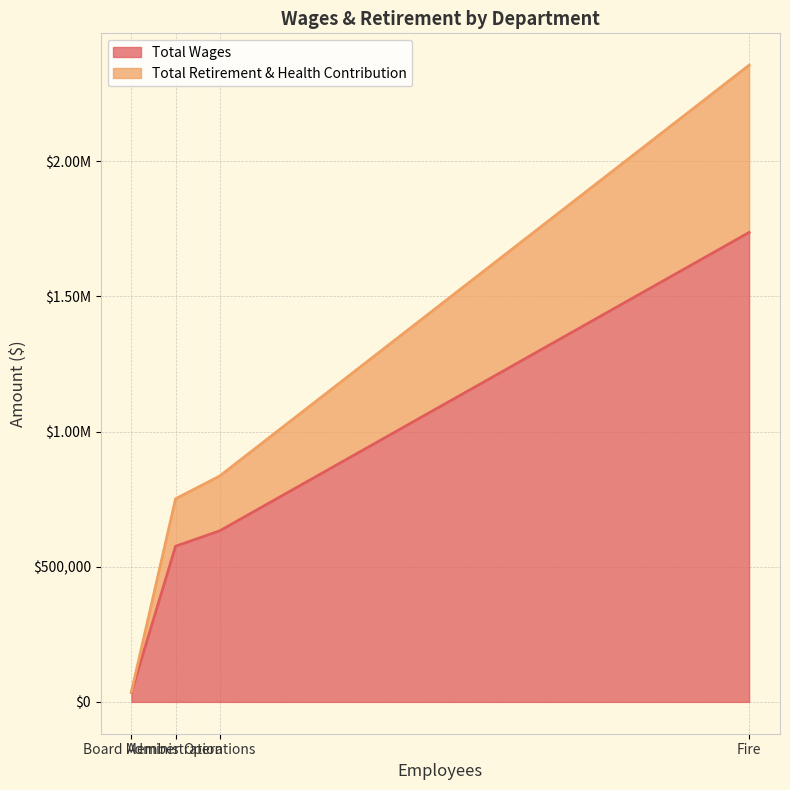

How many values in the Total Wages series are below 632913?

2